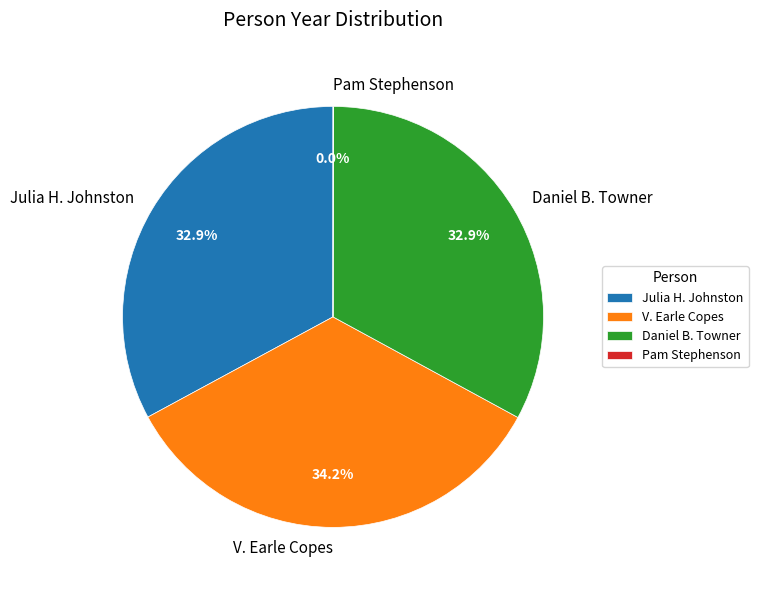

Approximately how many times larger is the value at V. Earle Copes compared to Julia H. Johnston?

1.0